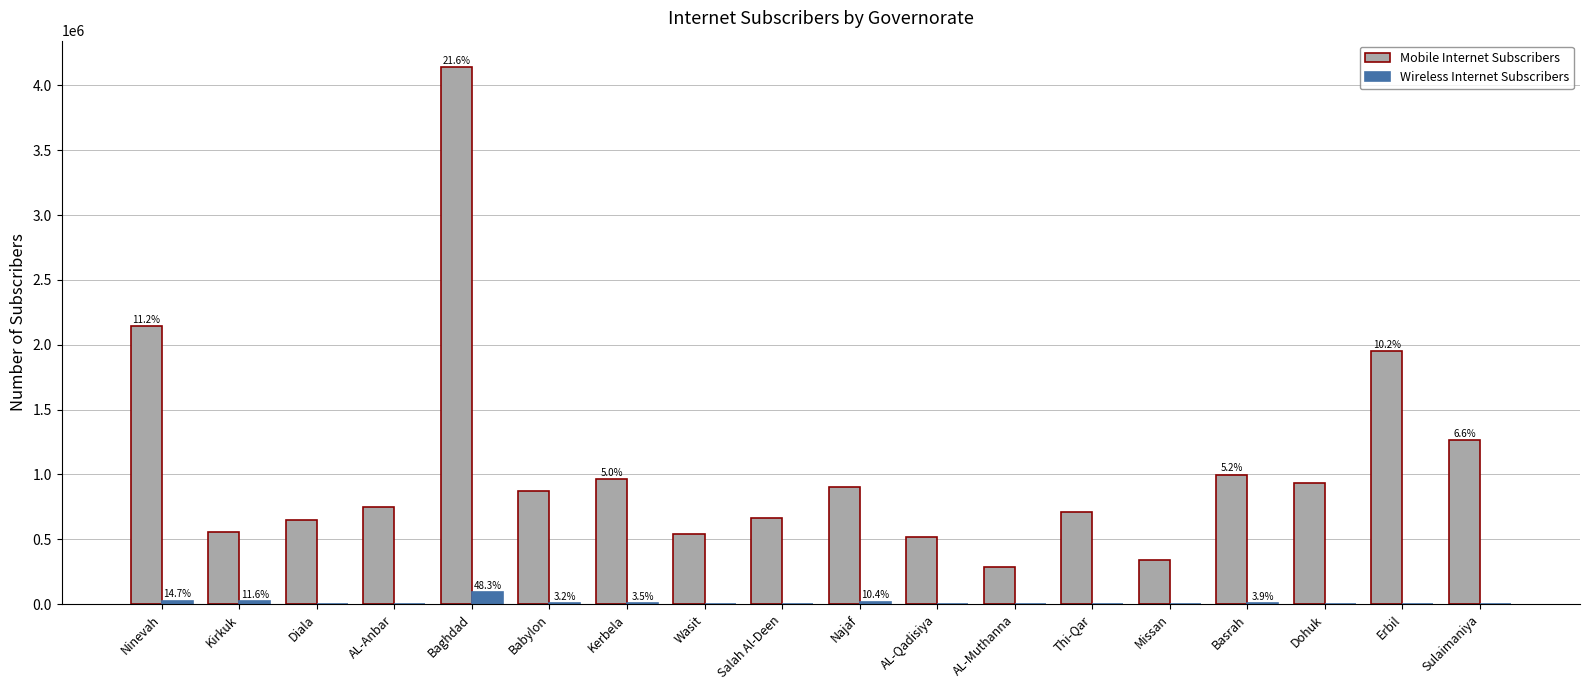

Which series has the largest total across all categories?

Mobile Internet Subscribers